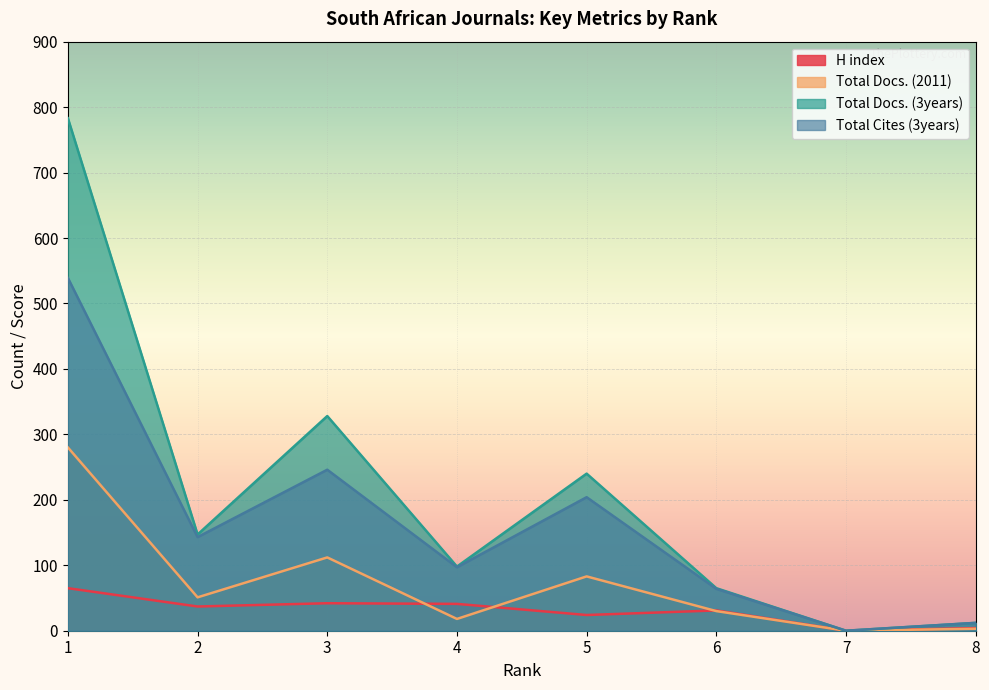

What is the average value of the Total Docs. (2011) series?

72